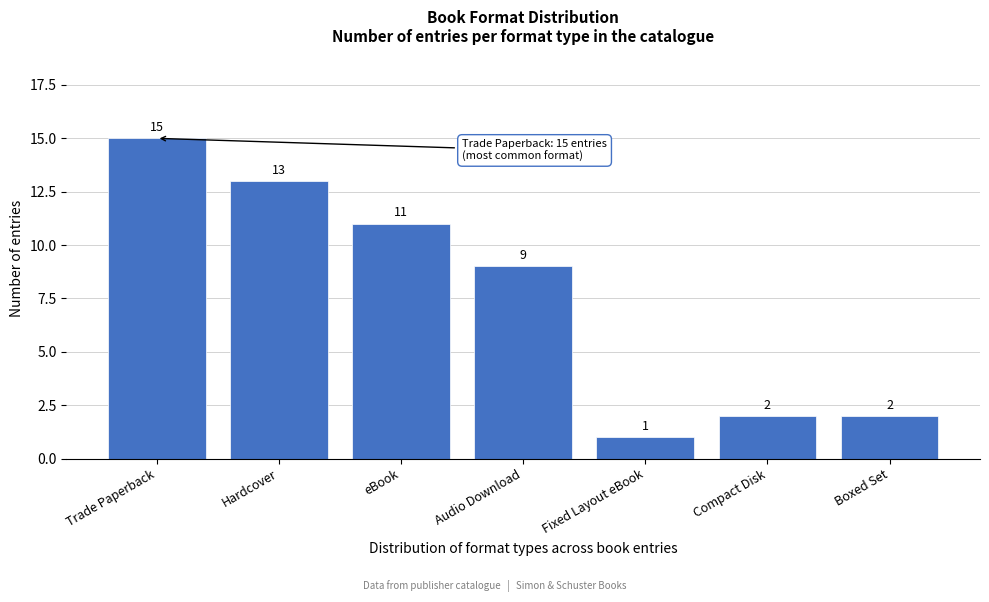

Reading right to left, extract all data points from this chart.

Boxed Set=2	Compact Disk=2	Fixed Layout eBook=1	Audio Download=9	eBook=11	Hardcover=13	Trade Paperback=15